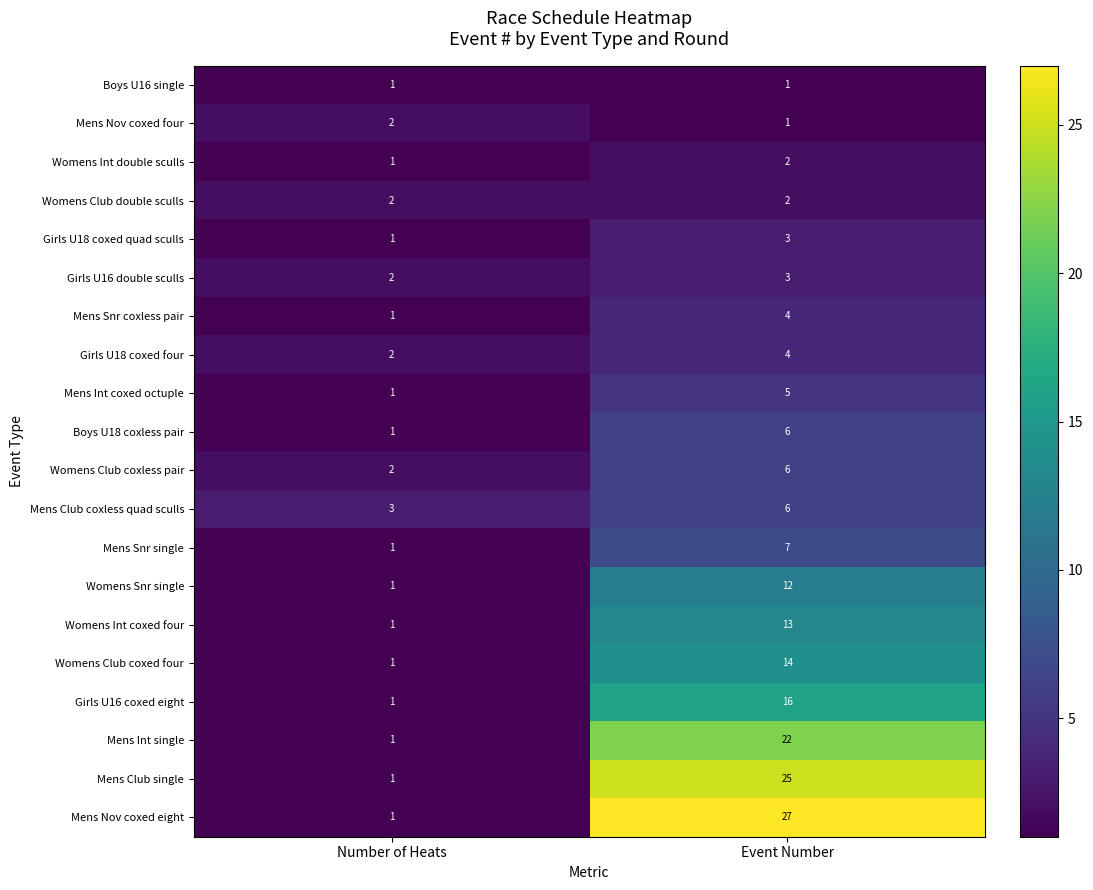

What is the total value across all series at Event Number?

179